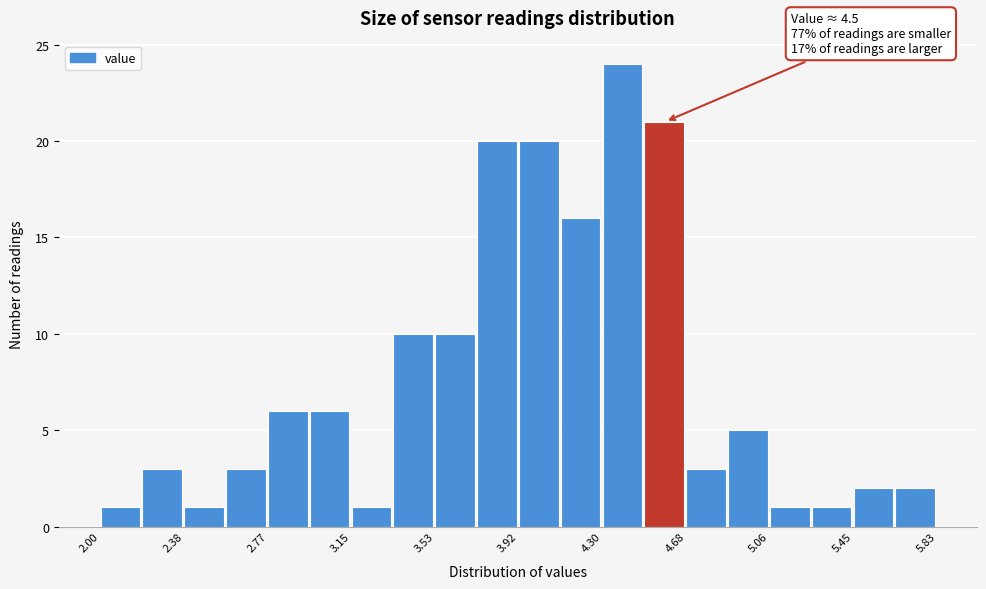

Read against the x-axis, roughly where is the centre of the tallest bar?

4.40